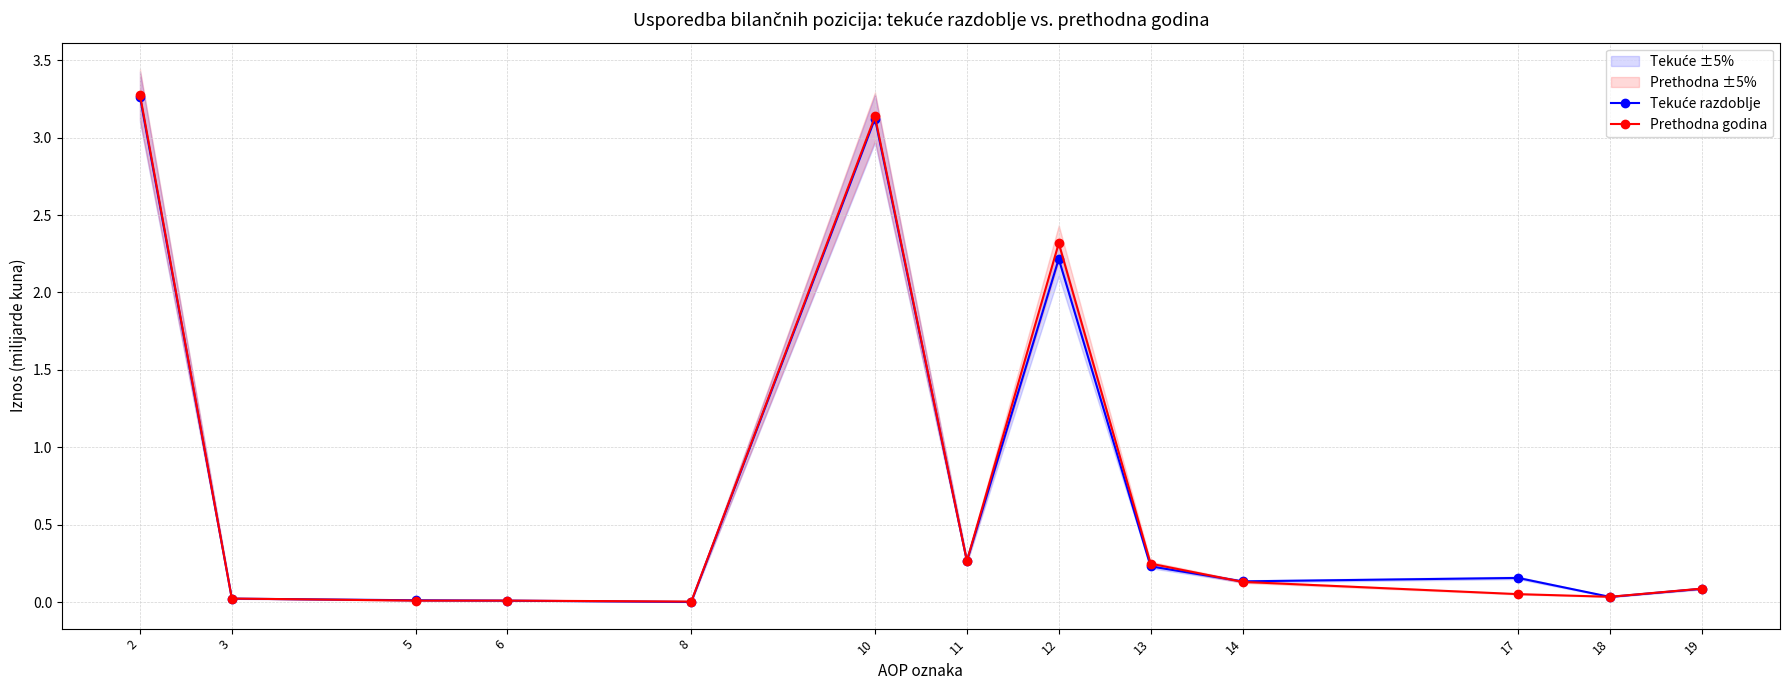

What is the sum of the Prethodna godina values at 17 and 13?

0.3